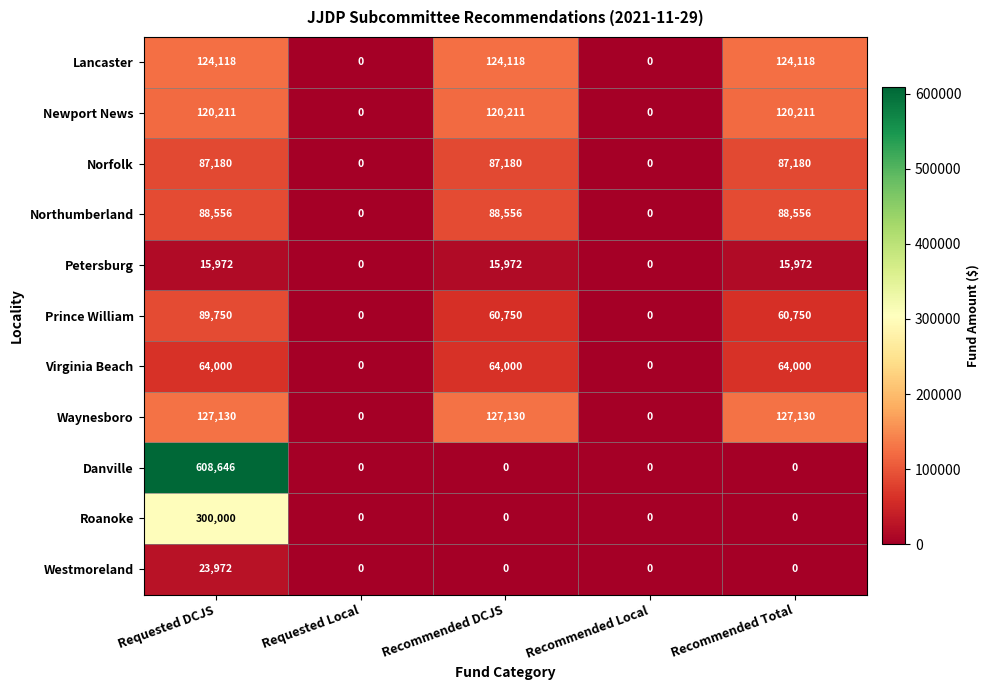

List the series in order of their peak value, highest first.

Danville, Roanoke, Waynesboro, Lancaster, Newport News, Prince William, Northumberland, Norfolk, Virginia Beach, Westmoreland, Petersburg